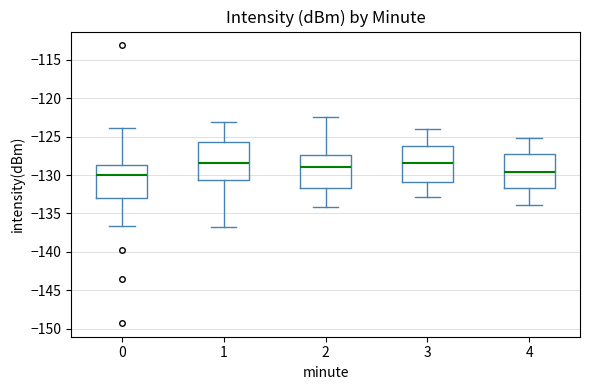

Reading left to right, transcribe this box plot: for each box, give where its median line is, the range the box spans, and where its two whiskers end, as read against the y-axis. The values are not printed on the chart, so give them approximately, as read against the axis.

0: median -130.0, box -133.0 to -128.5, whiskers -136.5 to -124.0
1: median -128.5, box -130.5 to -125.5, whiskers -137.0 to -123.0
2: median -129.0, box -131.5 to -127.5, whiskers -134.0 to -122.5
3: median -128.5, box -131.0 to -126.0, whiskers -133.0 to -124.0
4: median -129.5, box -131.5 to -127.0, whiskers -134.0 to -125.0